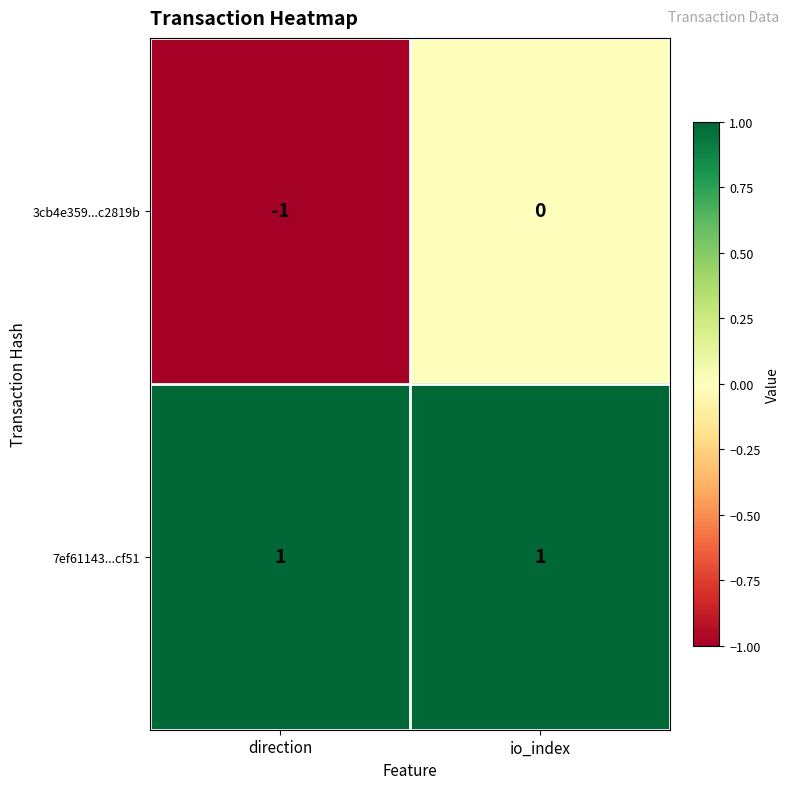

The 7ef61143...cf51 series shows 2 at io_index. True or false?

False